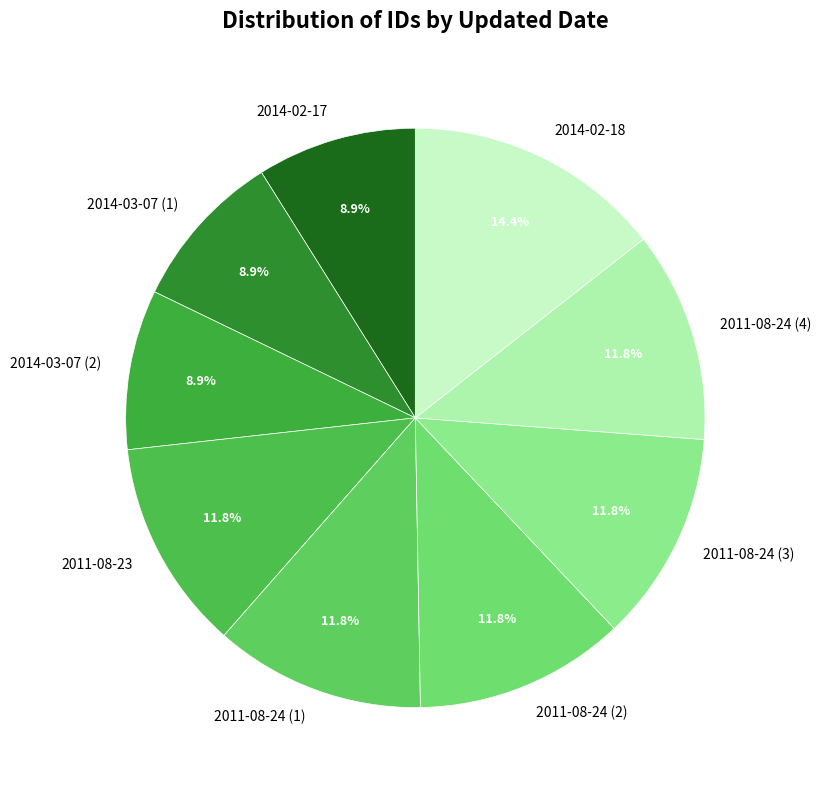

Is there a majority slice in this chart?

No